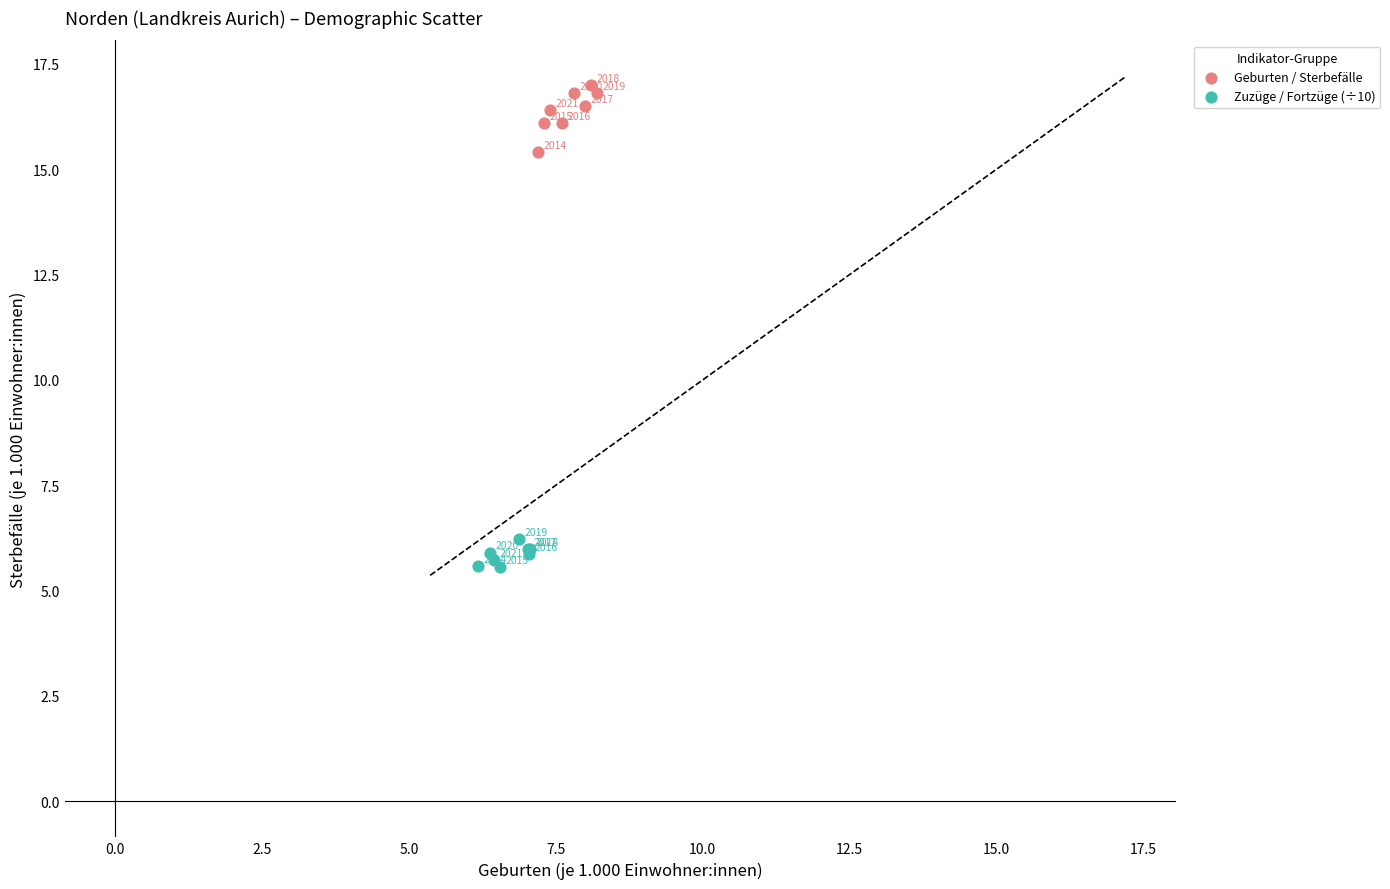

Which series has the largest Y range (max minus min)?

Geburten / Sterbefälle